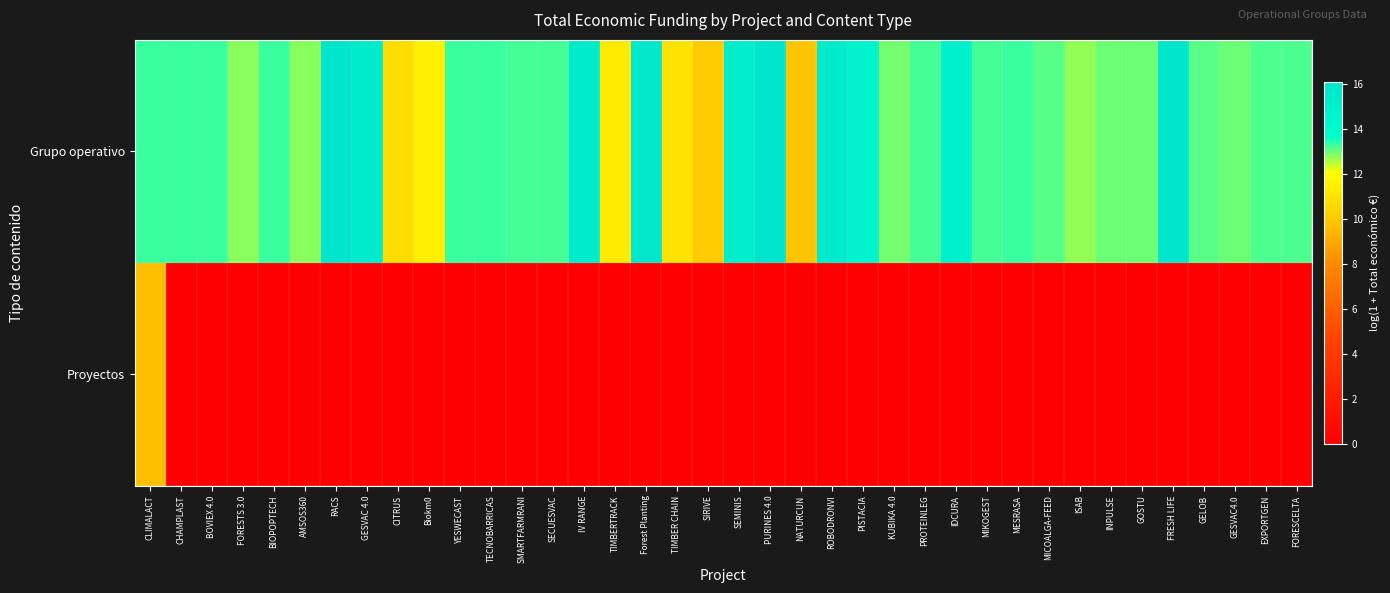

Reading left to right, transcribe all the data shown in this chart.

Grupo operativo: CLIMALACT=13.3	CHAMPLAST=13.3	BOVIEX 4.0=13.3	FORESTS 3.0=12.8	BIOPOPTECH=13.3	AMSOS360=12.8	RACS=16.1	GESVAC 4.0=15.5	CITRUS=10.7	Biokm0=11.5	YESWECAST=13.3	TECNOBARRICAS=13.3	SMARTFARMRANI=13.3	SECUESVAC=13.2	IV RANGE=15.5	TIMBERTRACK=11.2	Forest Planting=15.9	TIMBER CHAIN=11.0	SIRIVE=10.1	SEMINIS=15.2	PURINES 4.0=16.0	NATURCUN=9.9	ROBODRONVI=15.6	PISTACIA=14.7	KUBIKA 4.0=12.9	PROTEINLEG=13.2	IDCURA=15.1	MIKOGEST=13.3	MESRASA=13.3	MICOALGA-FEED=13.1	ISAB=12.8	INPULSE=13.0	GOSTU=13.0	FRESH LIFE=16.0	GELOB=13.1	GESVAC4.0=13.0	EXPORTGEN=13.2	FORESCELTA=13.1
Proyectos: CLIMALACT=9.7	CHAMPLAST=0.0	BOVIEX 4.0=0.0	FORESTS 3.0=0.0	BIOPOPTECH=0.0	AMSOS360=0.0	RACS=0.0	GESVAC 4.0=0.0	CITRUS=0.0	Biokm0=0.0	YESWECAST=0.0	TECNOBARRICAS=0.0	SMARTFARMRANI=0.0	SECUESVAC=0.0	IV RANGE=0.0	TIMBERTRACK=0.0	Forest Planting=0.0	TIMBER CHAIN=0.0	SIRIVE=0.0	SEMINIS=0.0	PURINES 4.0=0.0	NATURCUN=0.0	ROBODRONVI=0.0	PISTACIA=0.0	KUBIKA 4.0=0.0	PROTEINLEG=0.0	IDCURA=0.0	MIKOGEST=0.0	MESRASA=0.0	MICOALGA-FEED=0.0	ISAB=0.0	INPULSE=0.0	GOSTU=0.0	FRESH LIFE=0.0	GELOB=0.0	GESVAC4.0=0.0	EXPORTGEN=0.0	FORESCELTA=0.0